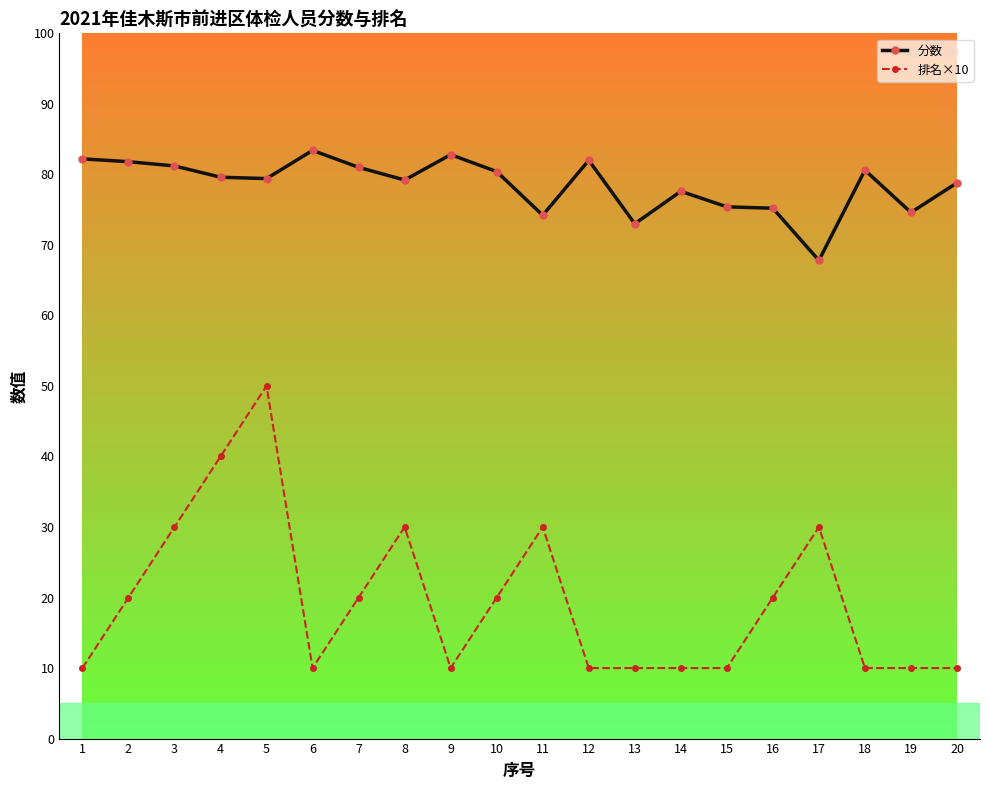

What is the difference between the 分数 values at 15 and 5?

4.0